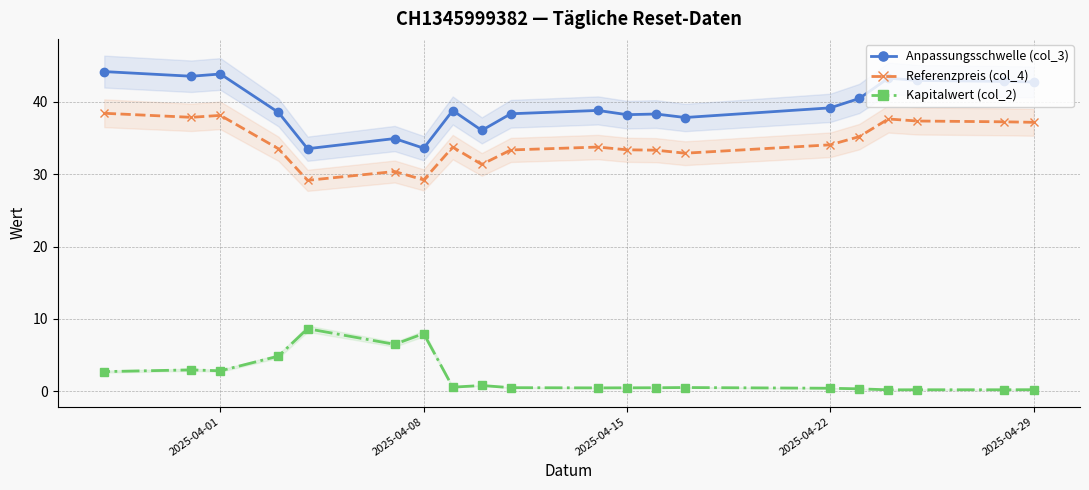

In Anpassungsschwelle (col_3), how many points are lower than both neighbors (excluding endpoints)?

6